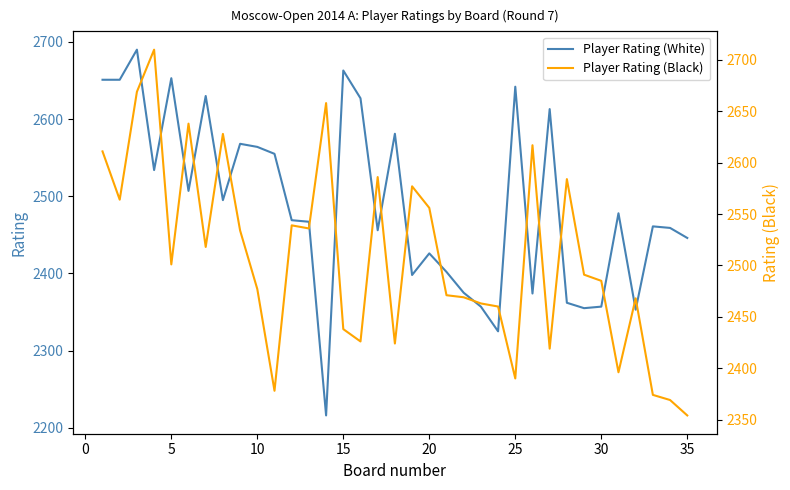

The value of Player Rating (White) at 30 is 1187. True or false?

False